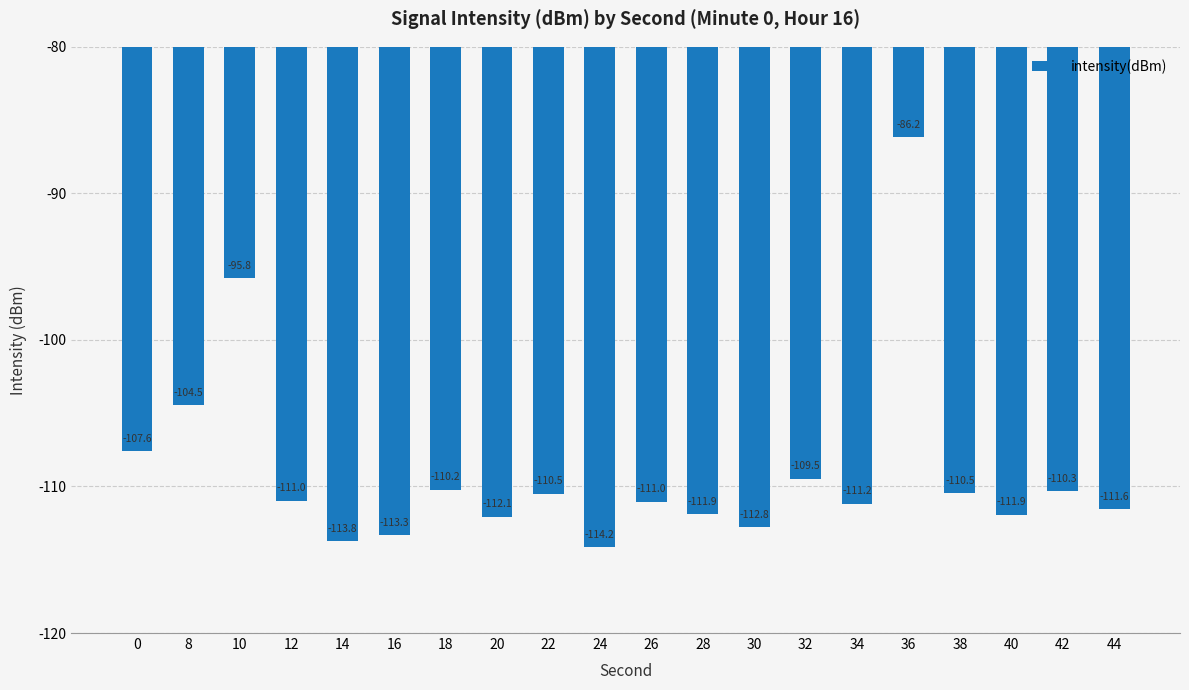

What is the sum of the values at 26 and 40?

-223.0